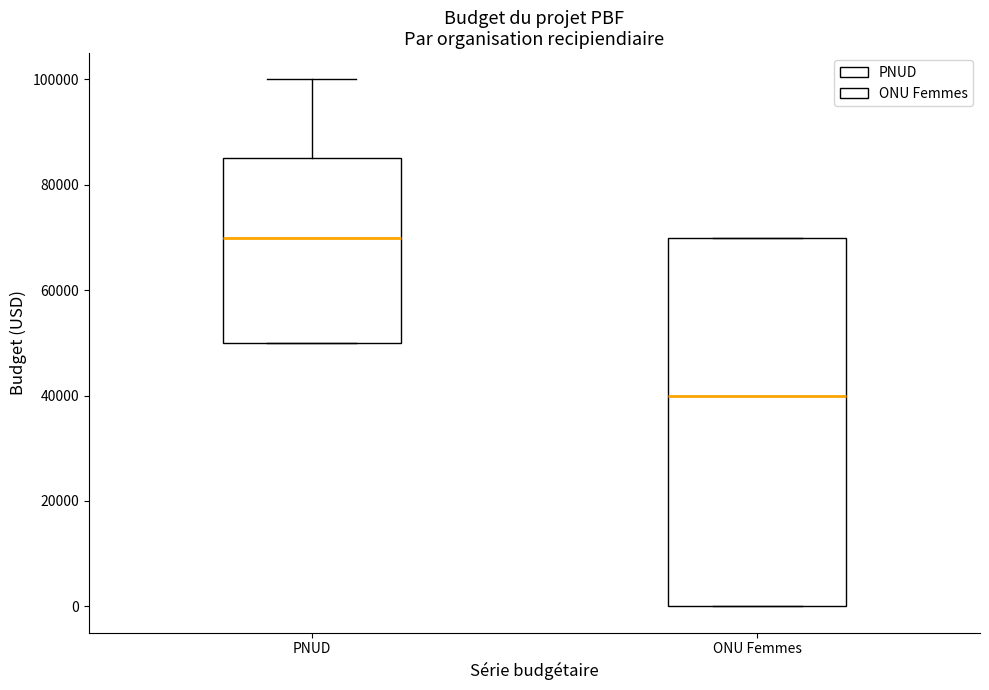

Which box has the highest median line?

PNUD